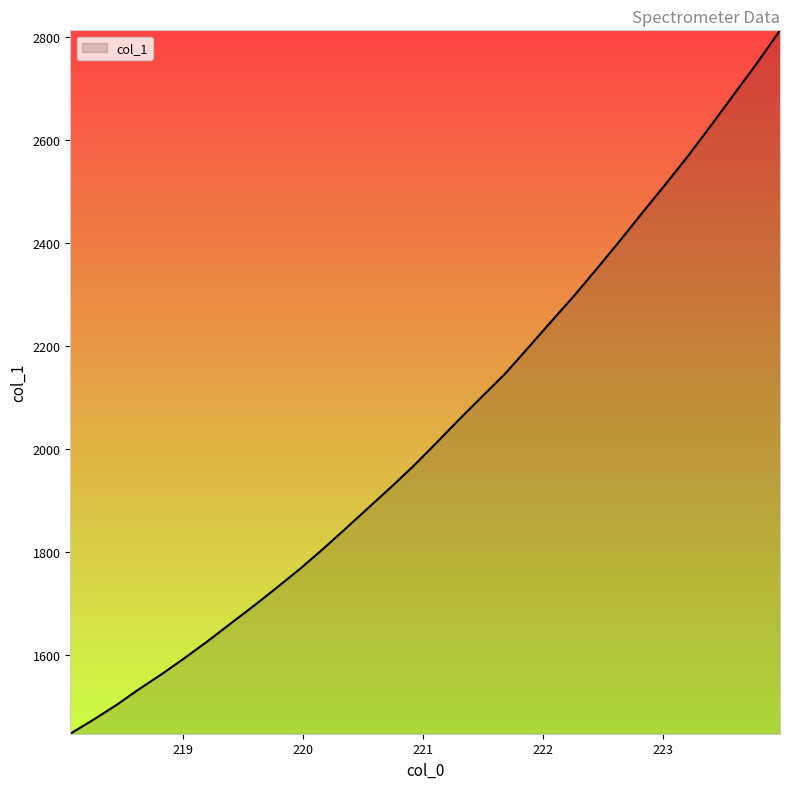

What is the greatest value displayed?

2813.4